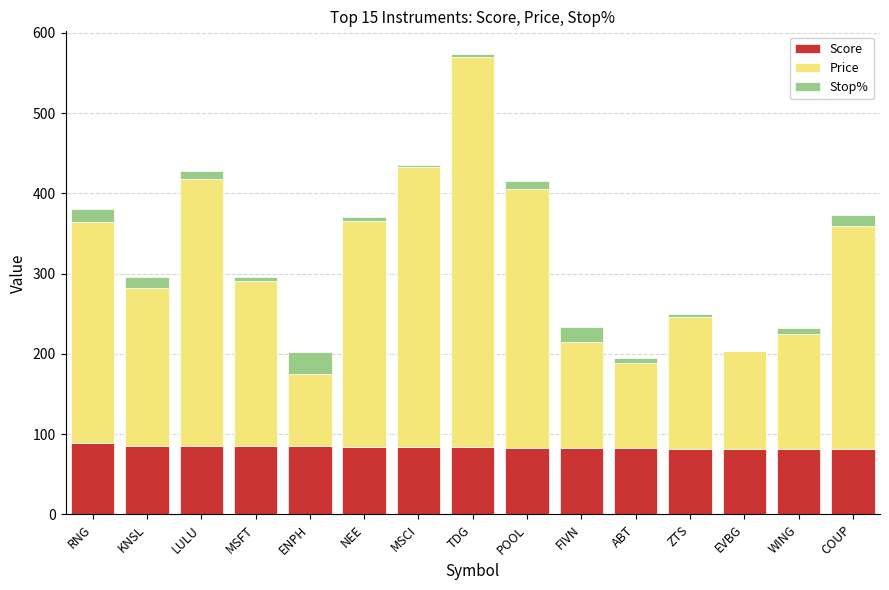

Is it true that Score equals 83.2 at POOL?

True